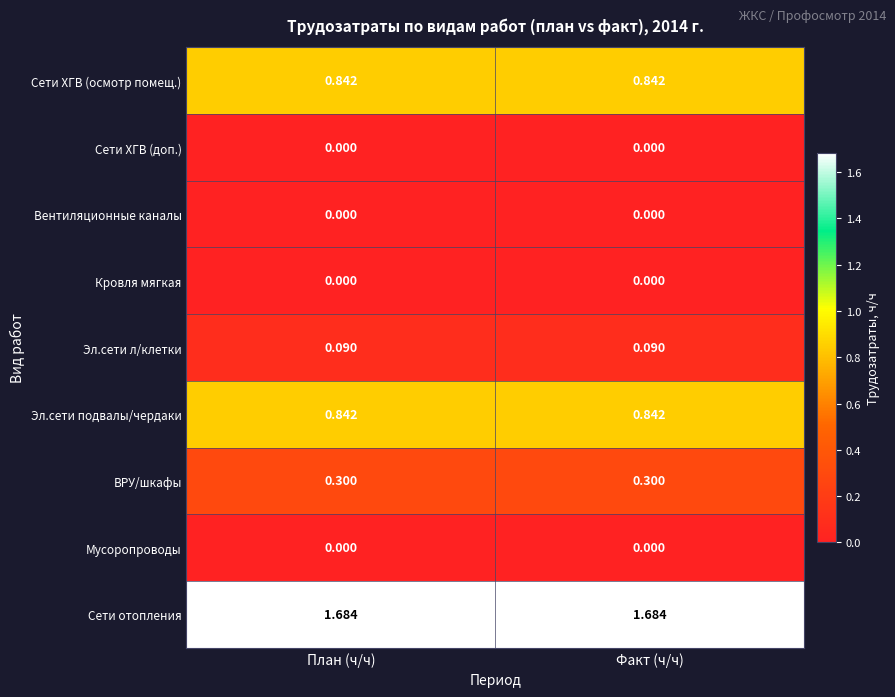

Which series has the largest total across all categories?

Сети отопления